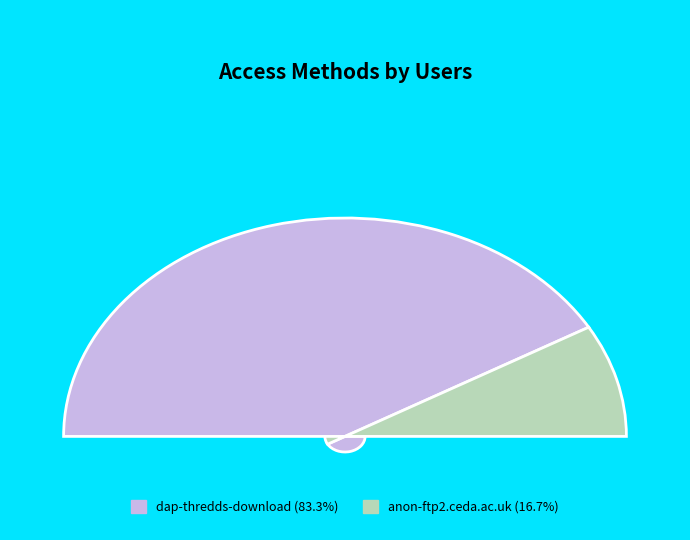

Does anon-ftp2.ceda.ac.uk account for over 50% of the chart?

No